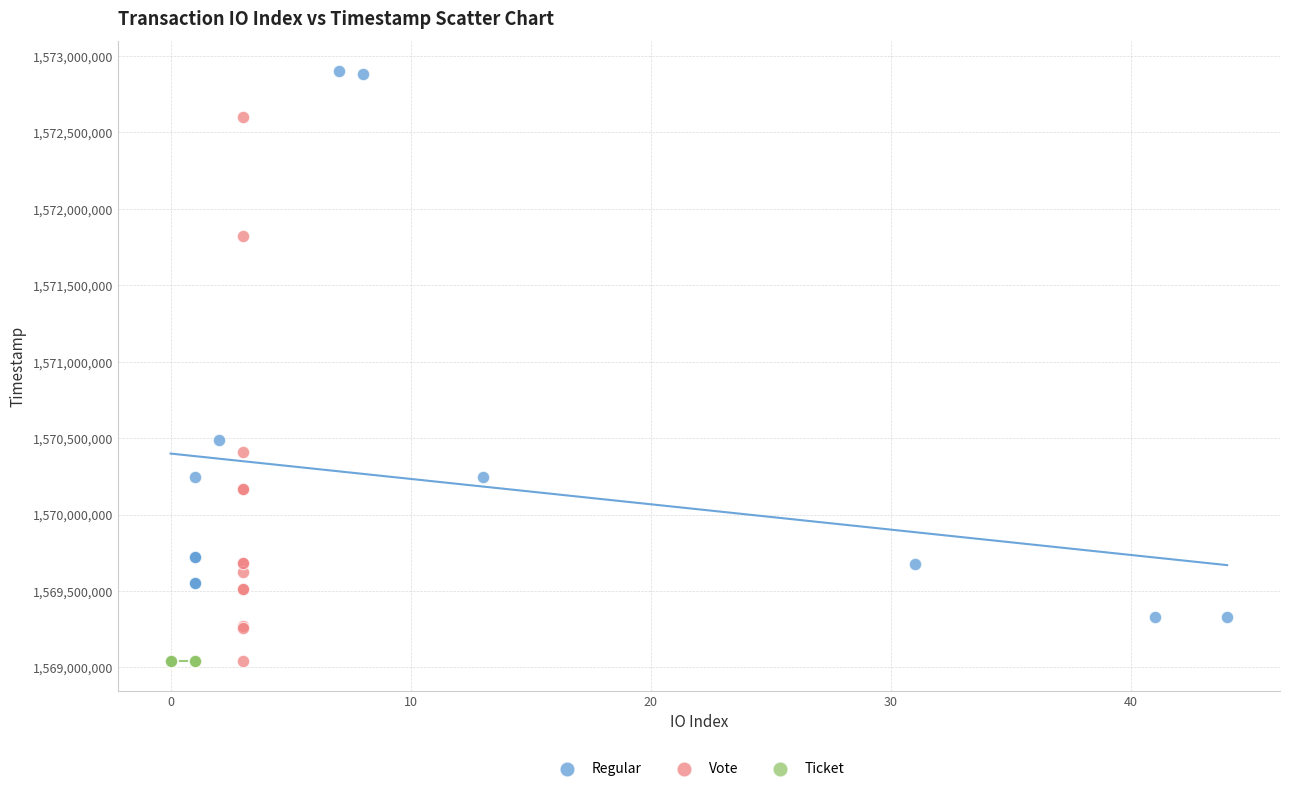

Which series reaches the maximum Y coordinate?

Regular